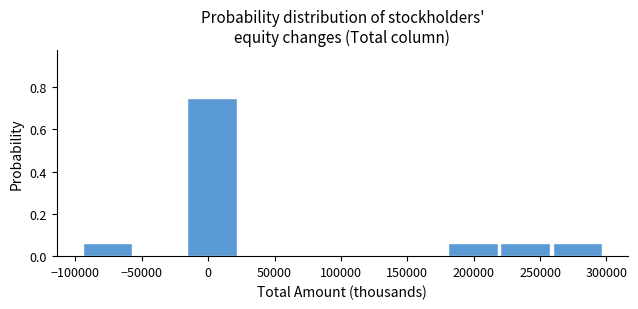

Reading left to right, list every bar in this chart as the range it spans on the x-axis followed by its height. Neither the bar edges nor the heights are printed on the chart, so give them approximately, as read against the axes.

-95000 to -55000: 0.06
-55000 to -15000: 0
-15000 to 25000: 0.76
25000 to 65000: 0
65000 to 100000: 0
100000 to 140000: 0
140000 to 180000: 0
180000 to 220000: 0.06
220000 to 260000: 0.06
260000 to 300000: 0.06